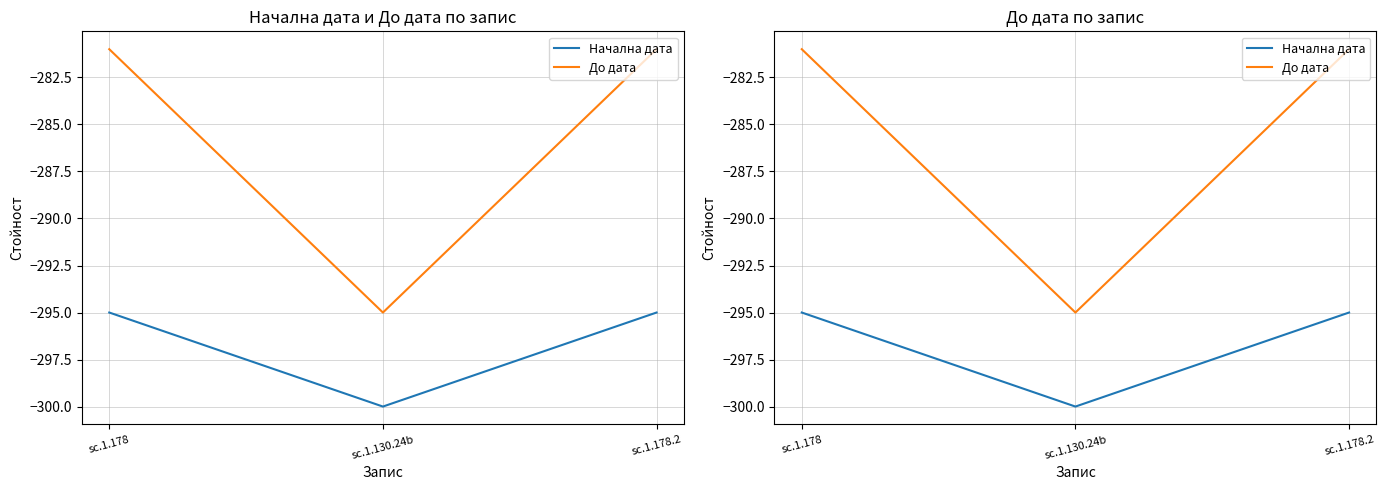

Which label corresponds to the largest value in the chart?

sc.1.178